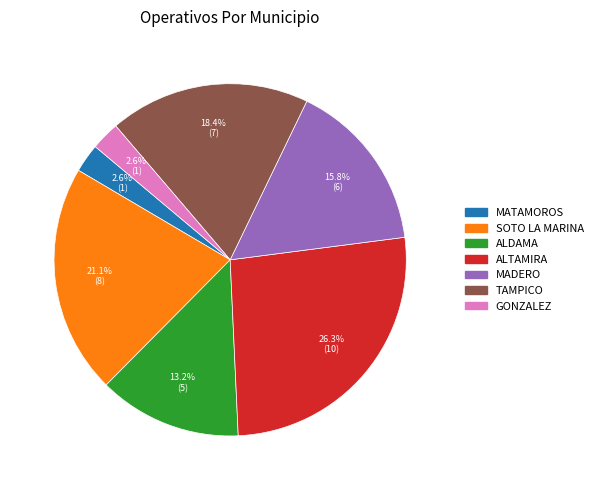

Do SOTO LA MARINA and MATAMOROS together represent more than half of the pie?

No